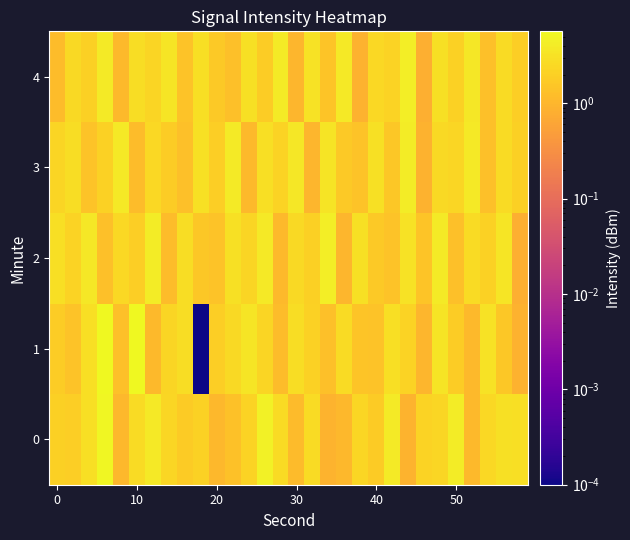

Reading left to right, transcribe all the data shown in this chart.

0: 2.0	1.9	2.9	5.2	1.1	2.7	3.7	2.3	1.8	2.1	1.1	1.4	2.2	4.7	2.7	1.1	2.6	0.9	1.0	2.4	1.8	3.9	0.9	2.2	2.3	4.0	1.1	2.5	3.0	2.9
1: 1.8	1.4	2.9	5.7	1.3	5.6	1.1	2.3	2.8	0.0	1.9	2.6	3.5	2.3	1.2	2.8	2.1	1.3	2.7	1.5	1.4	2.9	2.2	1.0	3.3	1.8	1.1	3.2	1.6	0.9
2: 2.9	2.2	3.6	1.3	2.5	1.9	4.1	1.2	2.8	1.6	1.4	3.0	2.3	3.8	1.1	2.6	2.0	4.3	1.0	3.1	1.7	1.4	3.2	1.5	3.9	1.3	2.7	2.1	3.5	0.8
3: 2.3	2.8	1.4	2.1	3.7	1.2	2.5	1.8	1.3	3.1	1.9	4.0	1.1	2.9	2.2	3.6	1.0	3.3	1.7	1.4	3.0	1.6	4.2	0.9	2.6	2.4	3.8	1.3	2.7	2.0
4: 1.2	2.6	2.0	3.9	1.1	2.8	2.3	3.5	1.4	2.9	1.7	1.3	3.1	1.8	4.0	1.0	3.2	1.5	3.7	0.9	2.5	2.2	4.3	0.8	3.0	2.1	3.6	1.3	2.7	1.9